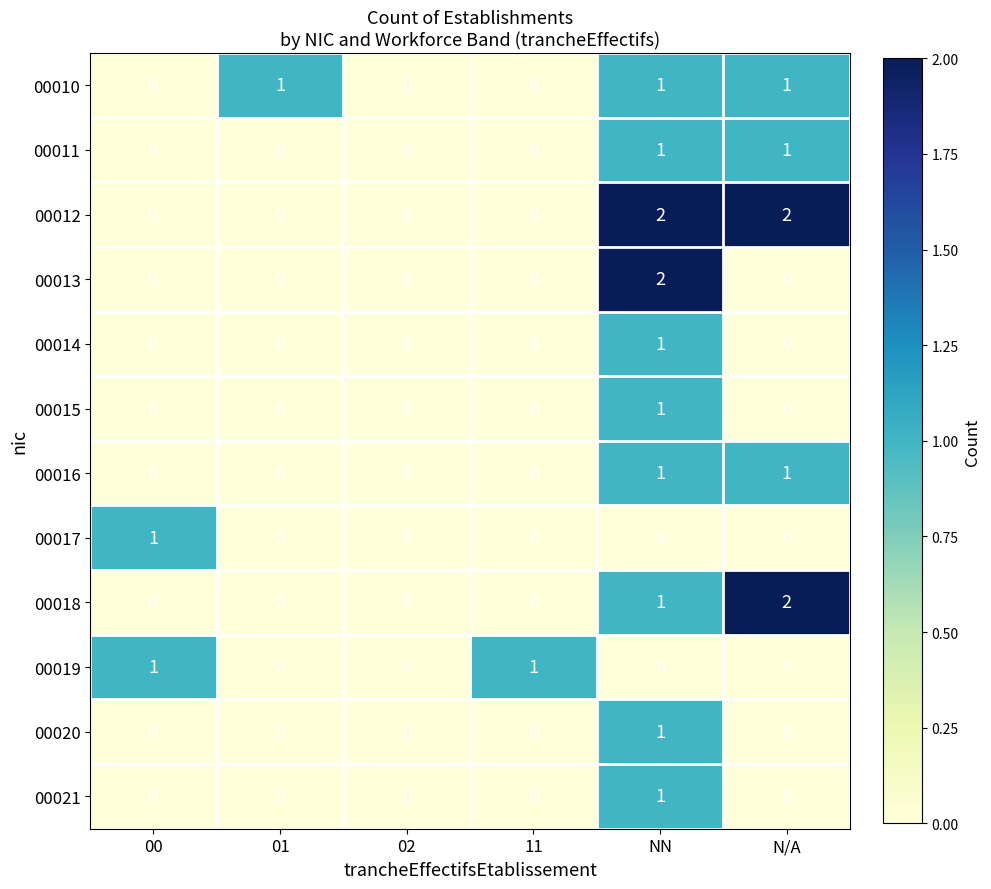

Count the 00018 values in the range 0 to 1.

5